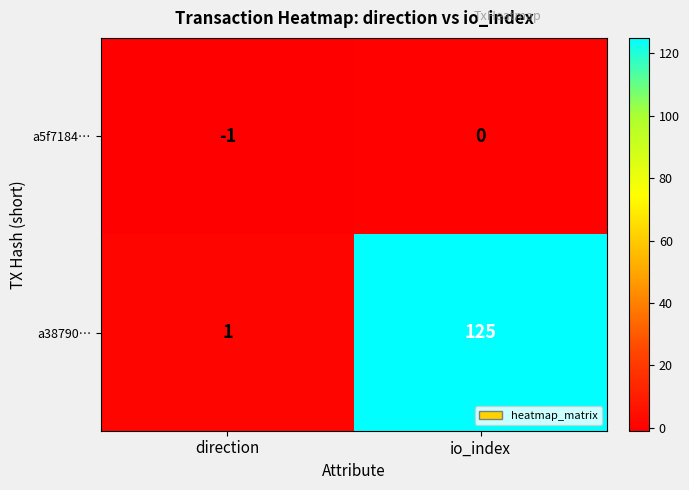

Which series has the widest spread of values?

a38790…